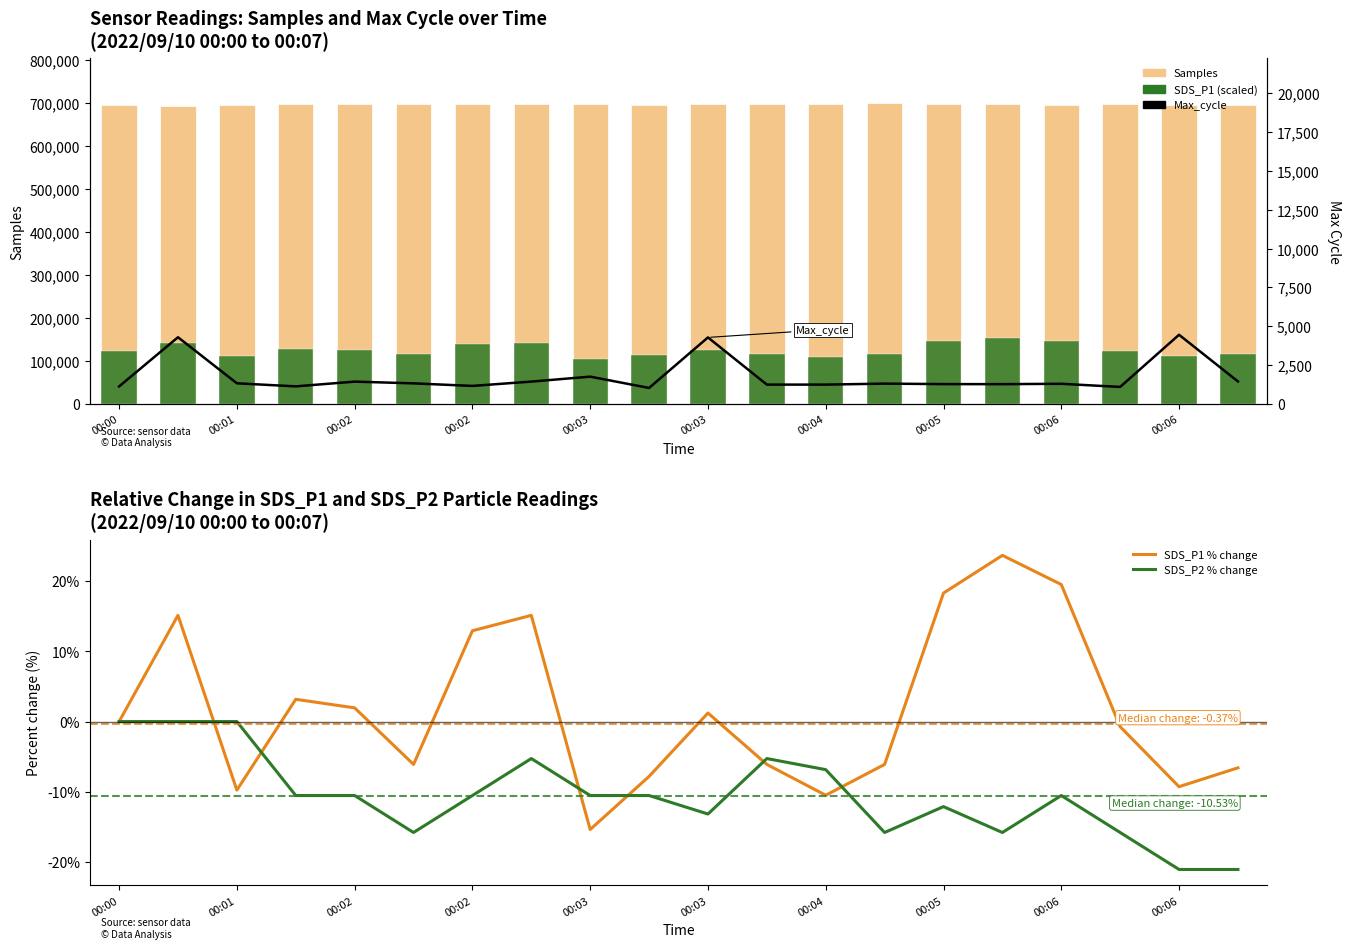

At which category does the chart reach its peak across all series?

13